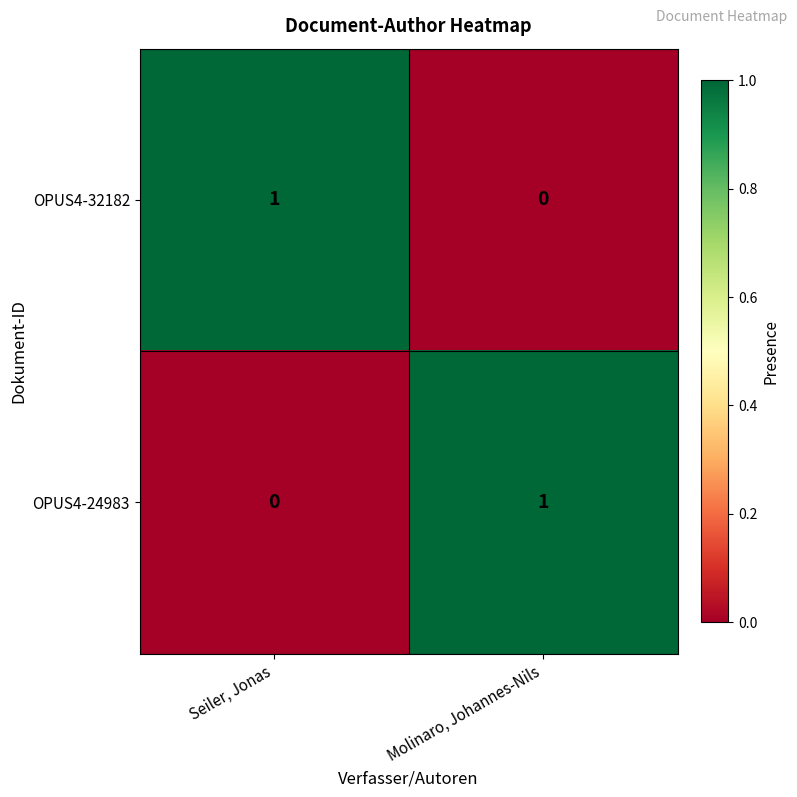

Where is OPUS4-24983 nearest to the value 0?

Seiler, Jonas